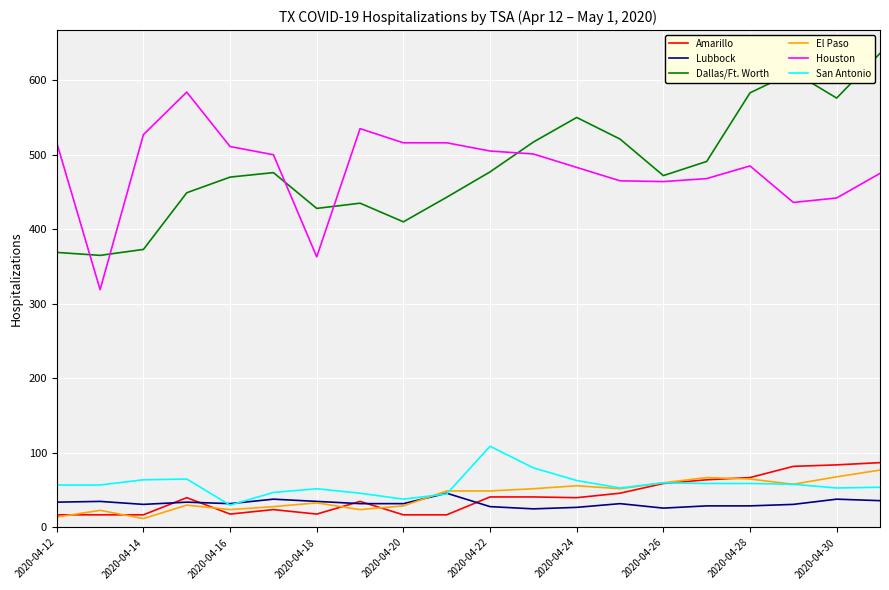

True or false: Houston has more than 2 interior local peaks.

True